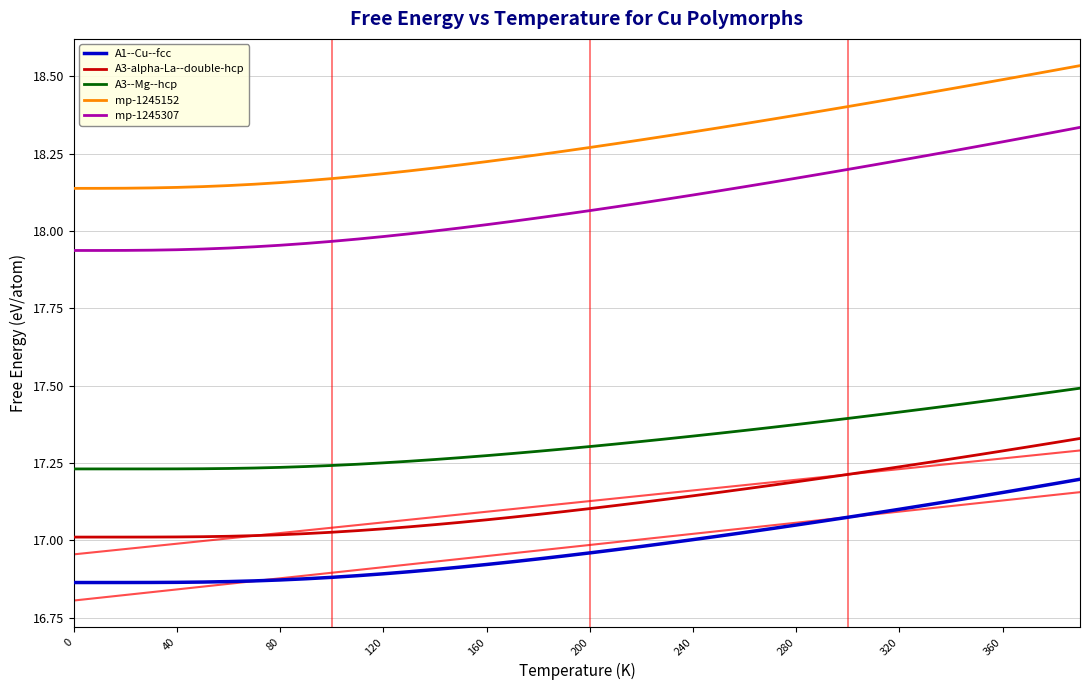

The mp-1245152 series shows 10.5 at 160. True or false?

False